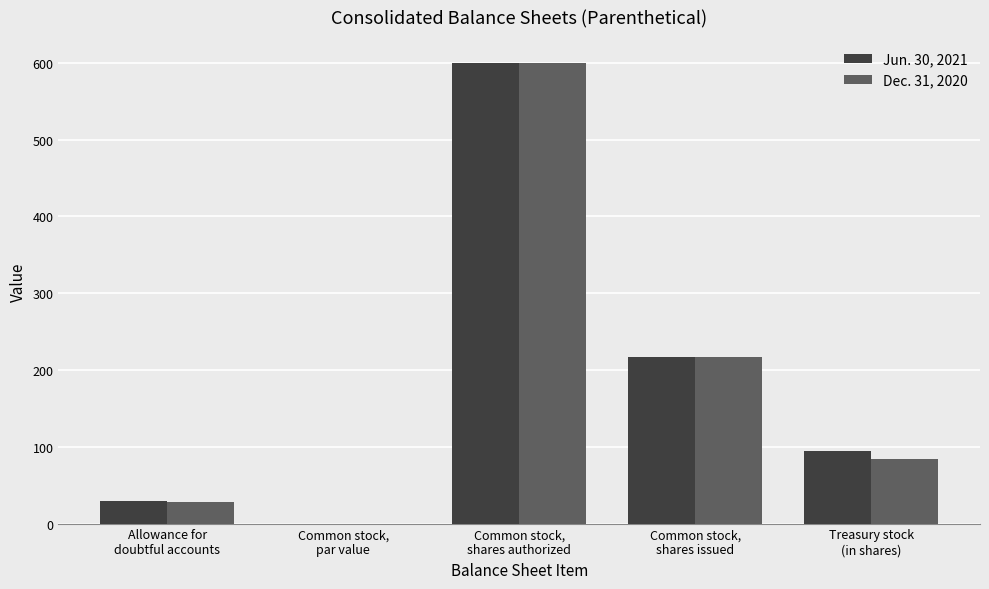

Is the value of Dec. 31, 2020 at Common stock,
shares authorized greater than the value of Jun. 30, 2021 at Common stock,
shares issued?

Yes